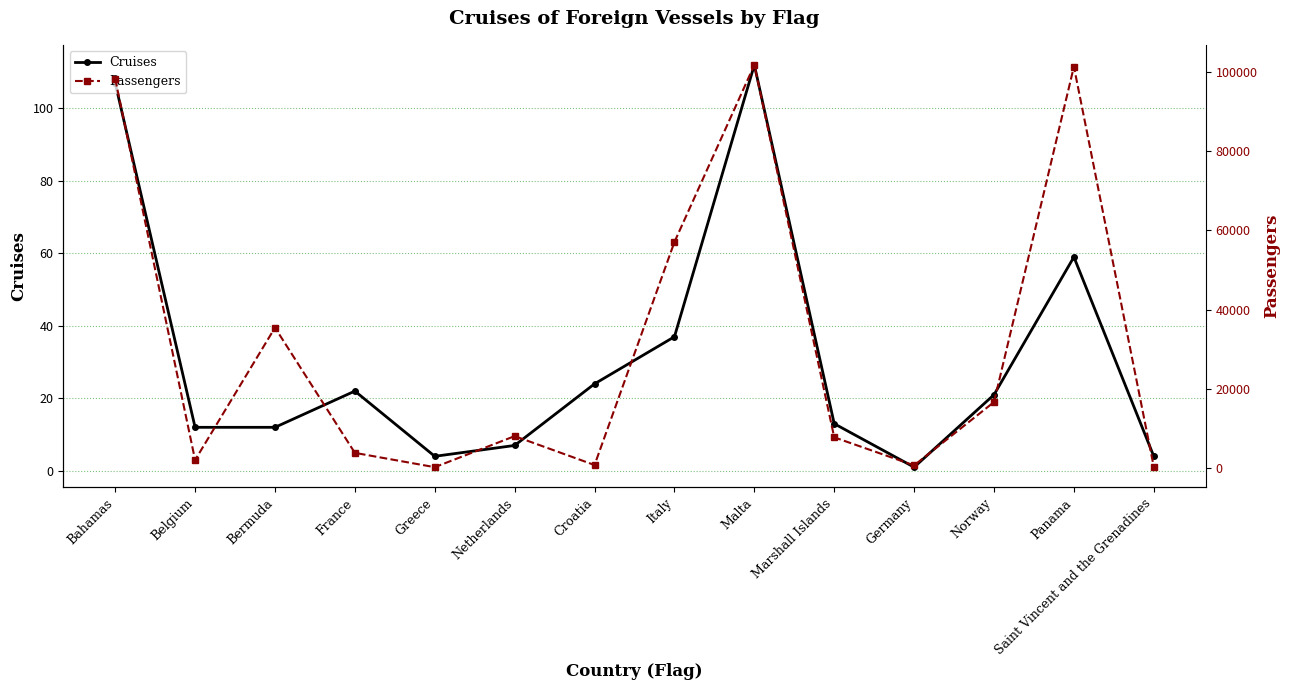

True or false: Cruises has a value of 37 at Italy.

True